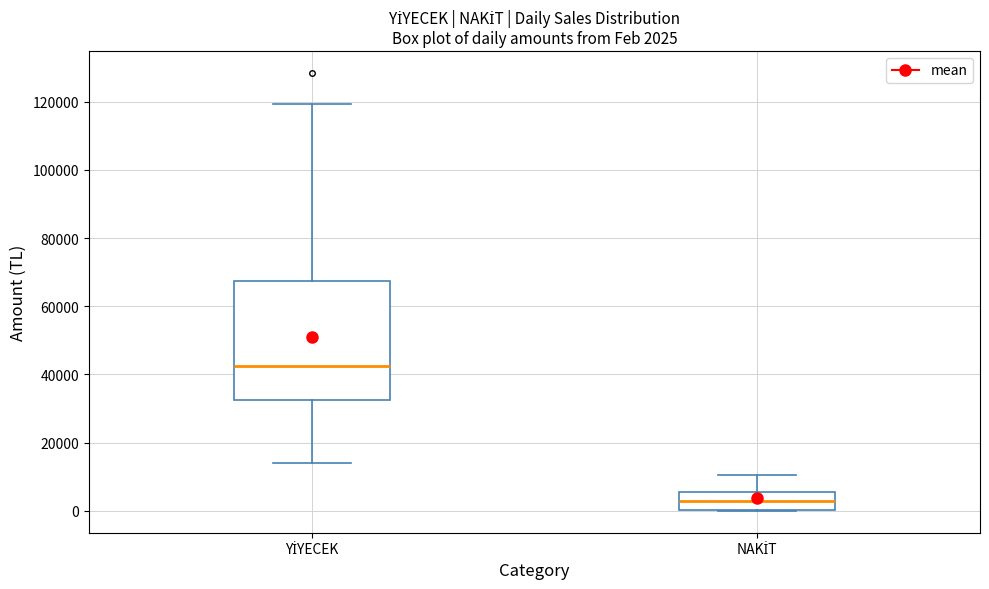

Which box has the lowest median line?

NAKİT